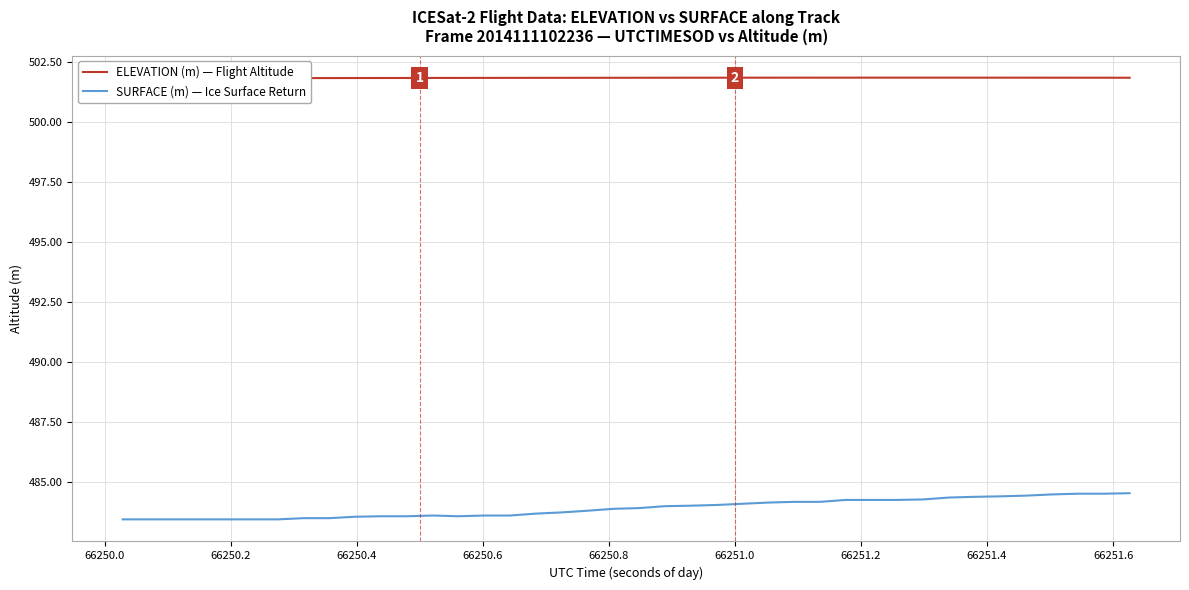

How many interior local valleys does the SURFACE (m) — Ice Surface Return series have?

1